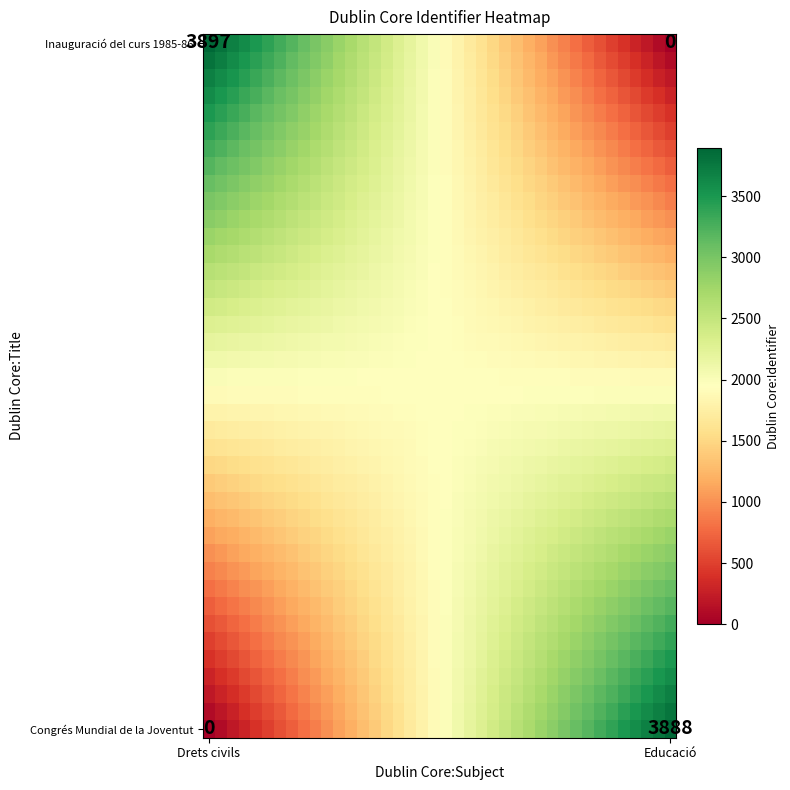

What is the spread (max minus min) of values at 11?

1701.2